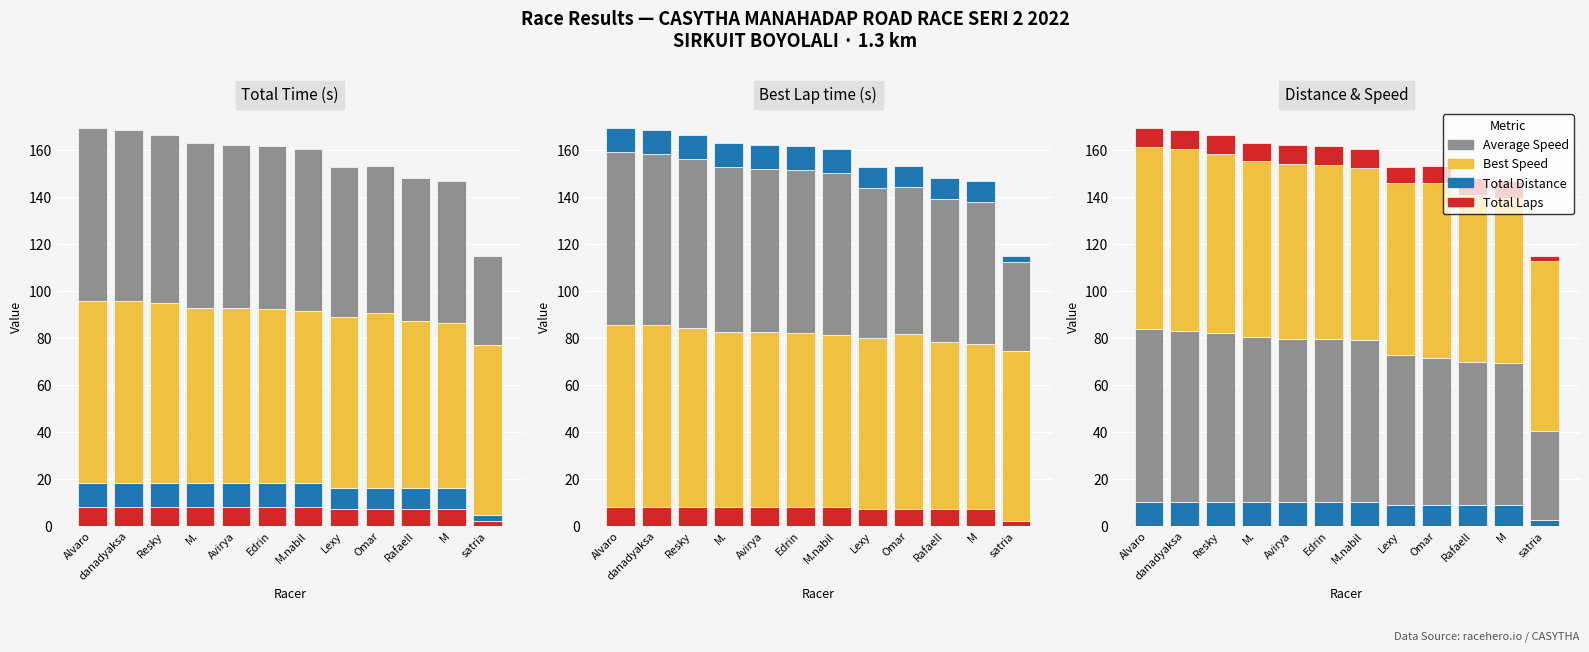

Is the value of Best Speed at Resky greater than the value of Total Distance at Lexy?

Yes